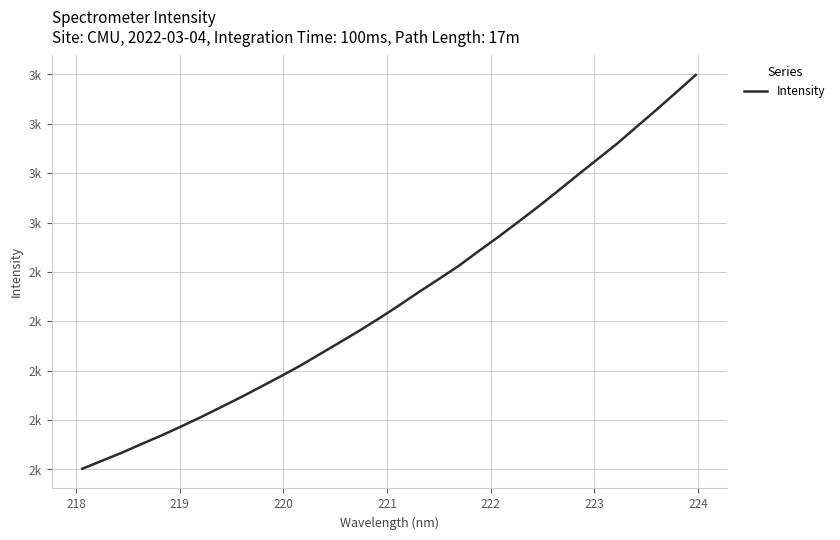

Does the chart have visible grid lines?

Yes